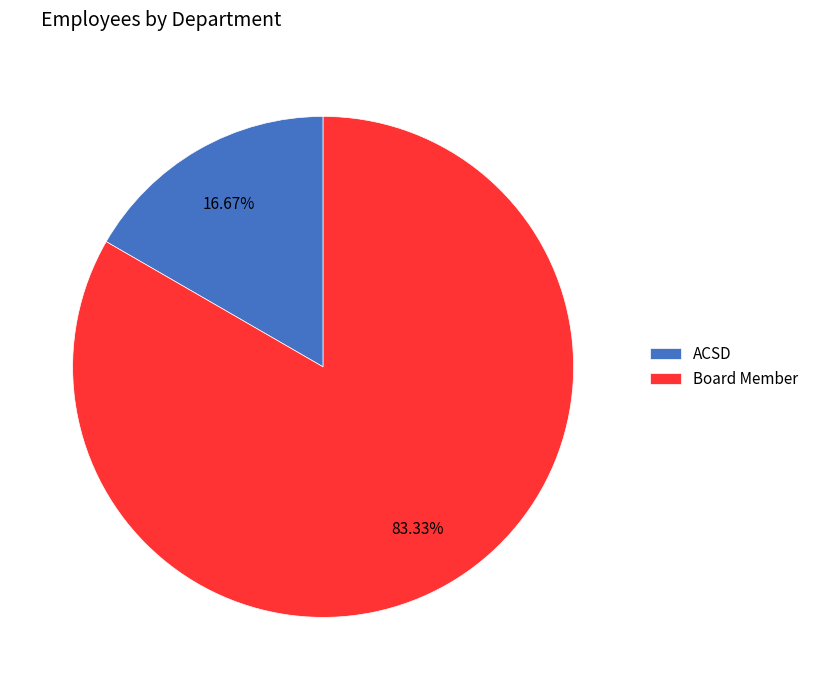

To the nearest percent, what is the difference between the largest and smallest slice percentages?

67%